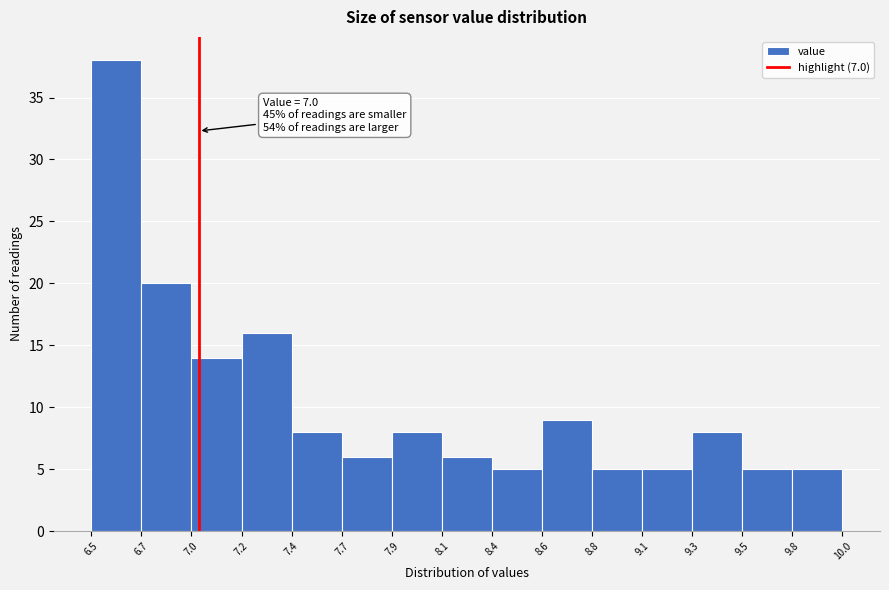

Which range on the x-axis has the tallest bar?

6.5 to 6.7